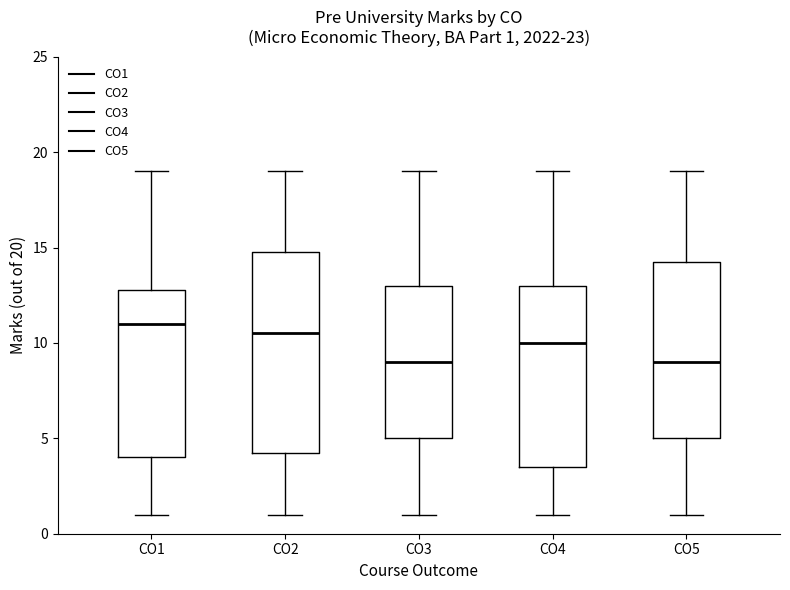

Which box's median line is the highest?

CO1